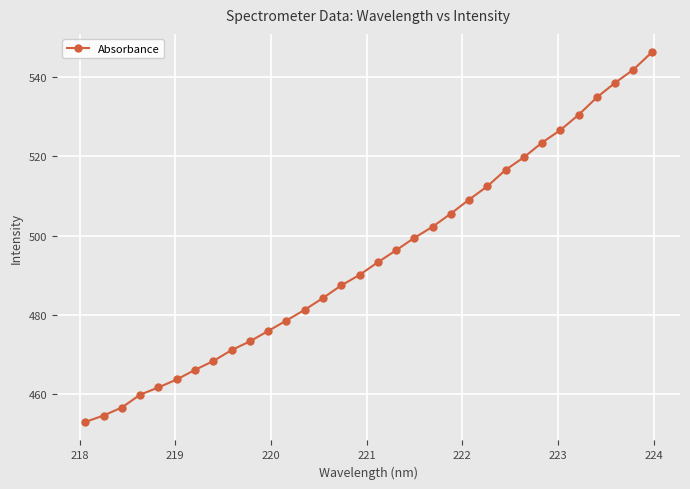

What is the difference between the second highest and minimum values?

89.0